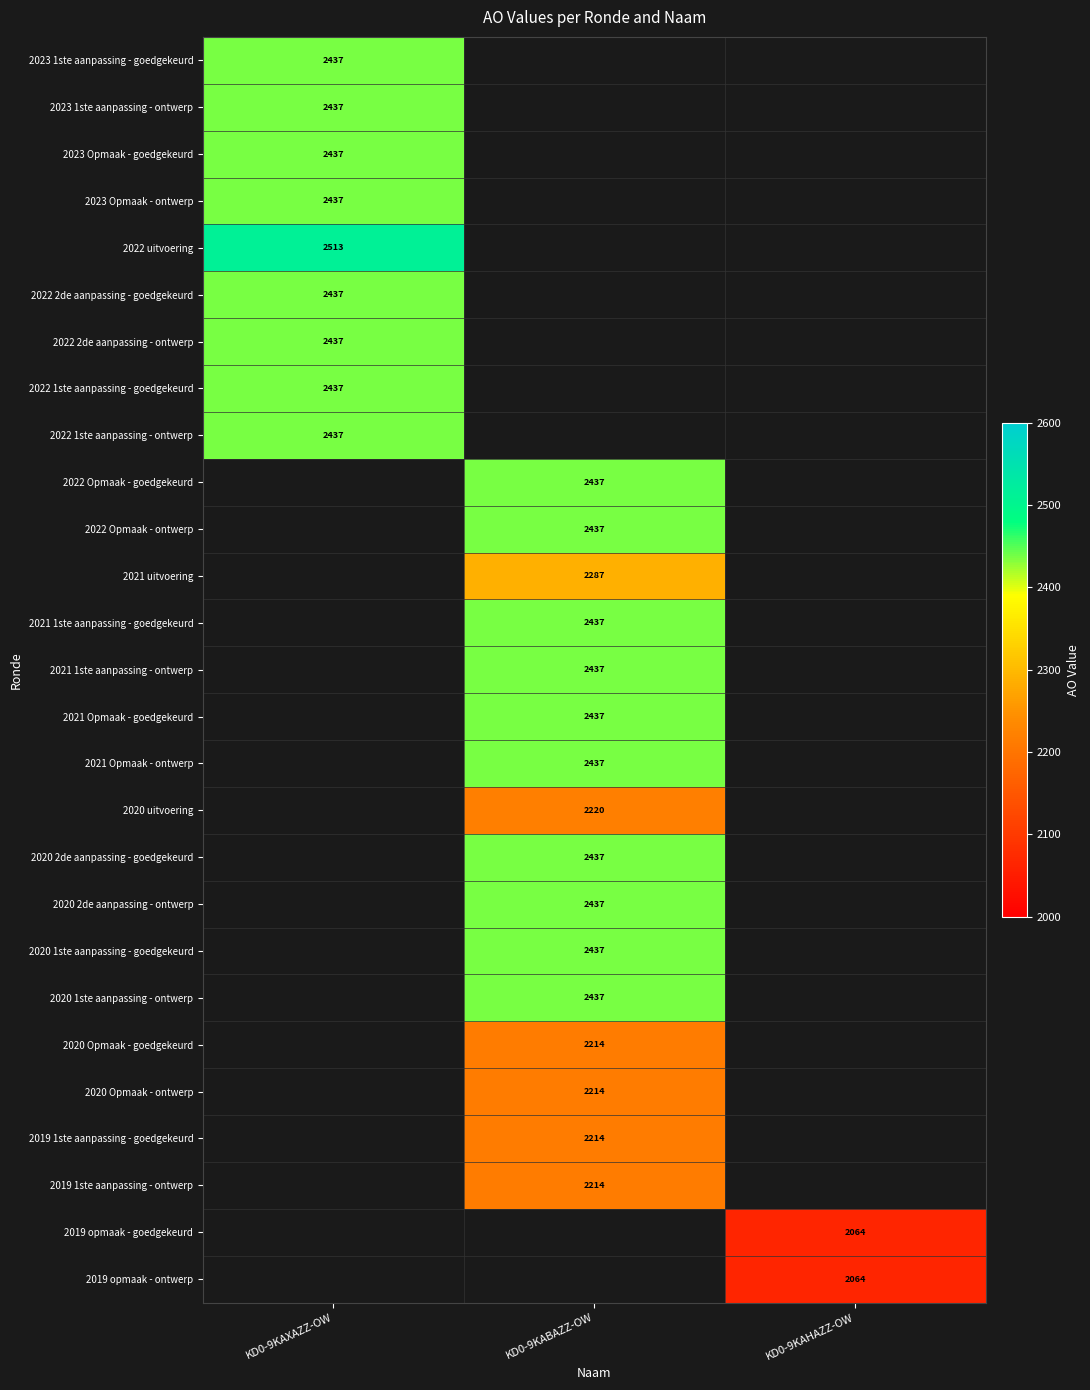

The 2020 1ste aanpassing - goedgekeurd series shows 567 at KD0-9KABAZZ-OW. True or false?

False